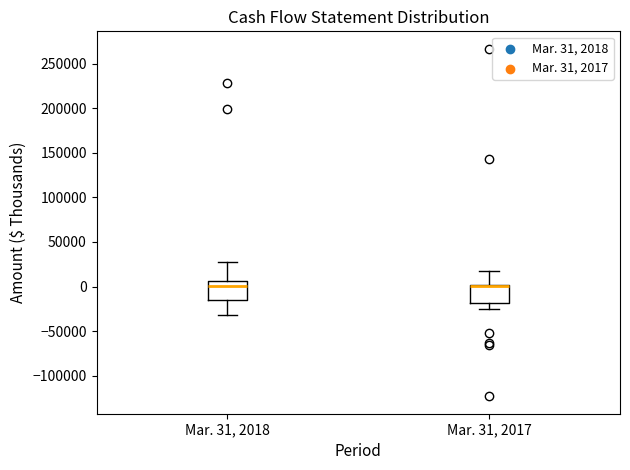

Reading left to right, transcribe this box plot: for each box, give where its median line is, the range the box spans, and where its two whiskers end, as read against the y-axis. The values are not printed on the chart, so give them approximately, as read against the axis.

Mar. 31, 2018: median 0, box -15000 to 5000, whiskers -30000 to 30000
Mar. 31, 2017: median 0 (drawn on the box's upper edge), box -20000 to 0, whiskers -25000 to 20000